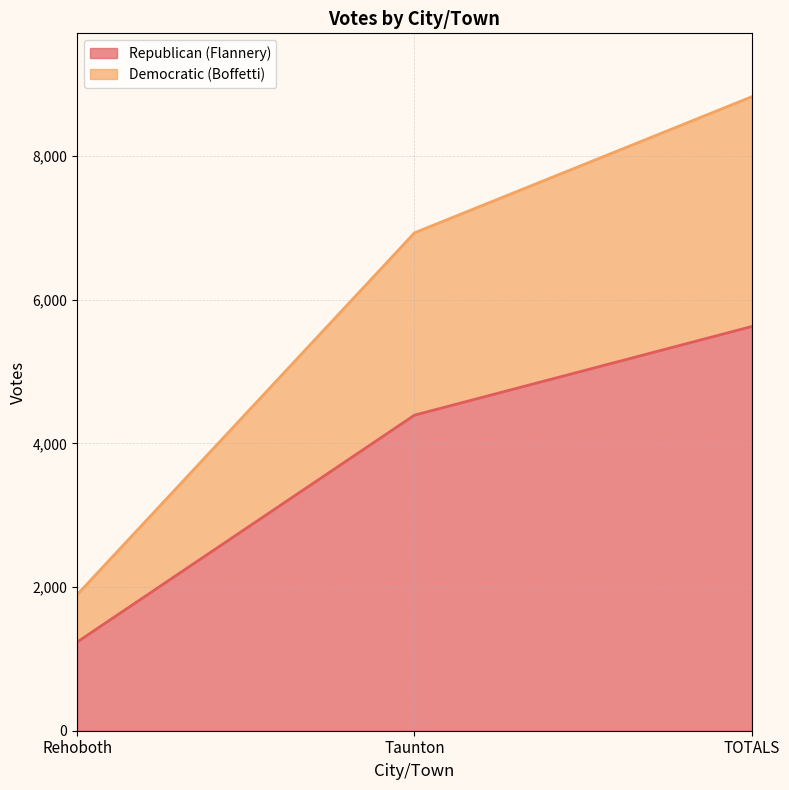

Does the chart have visible grid lines?

Yes